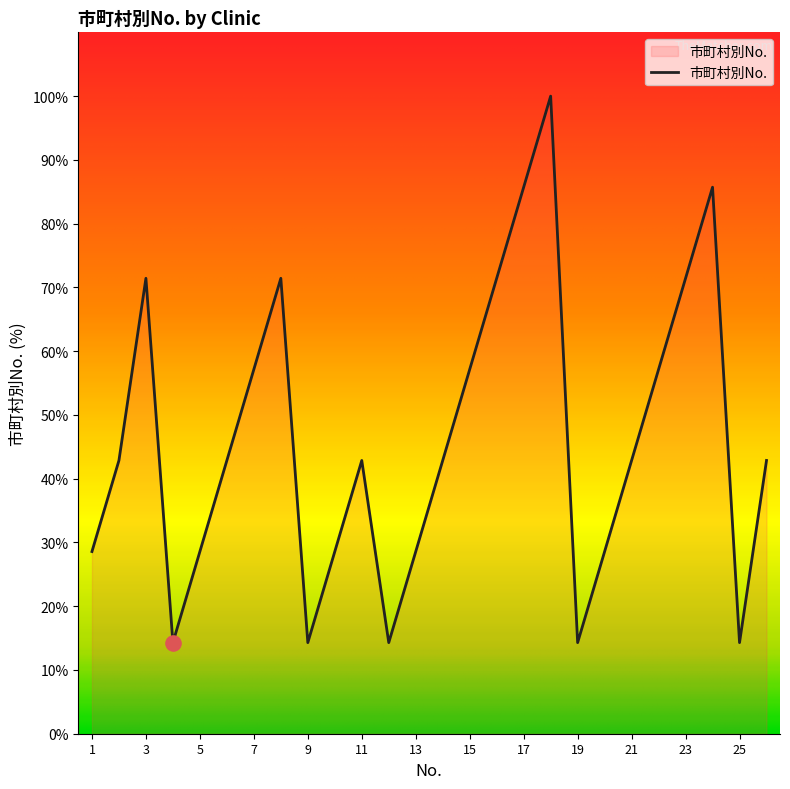

What is the maximum value shown in the chart?

100.0